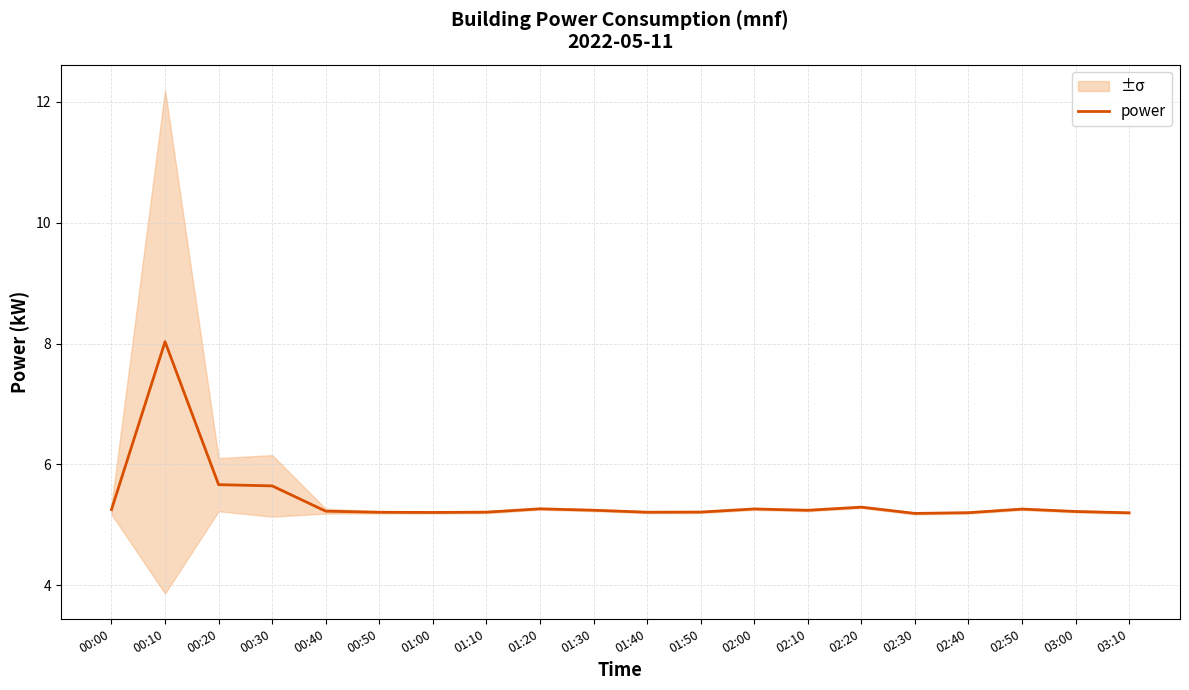

True or false: the data shows 8.8 at 02:50.

False